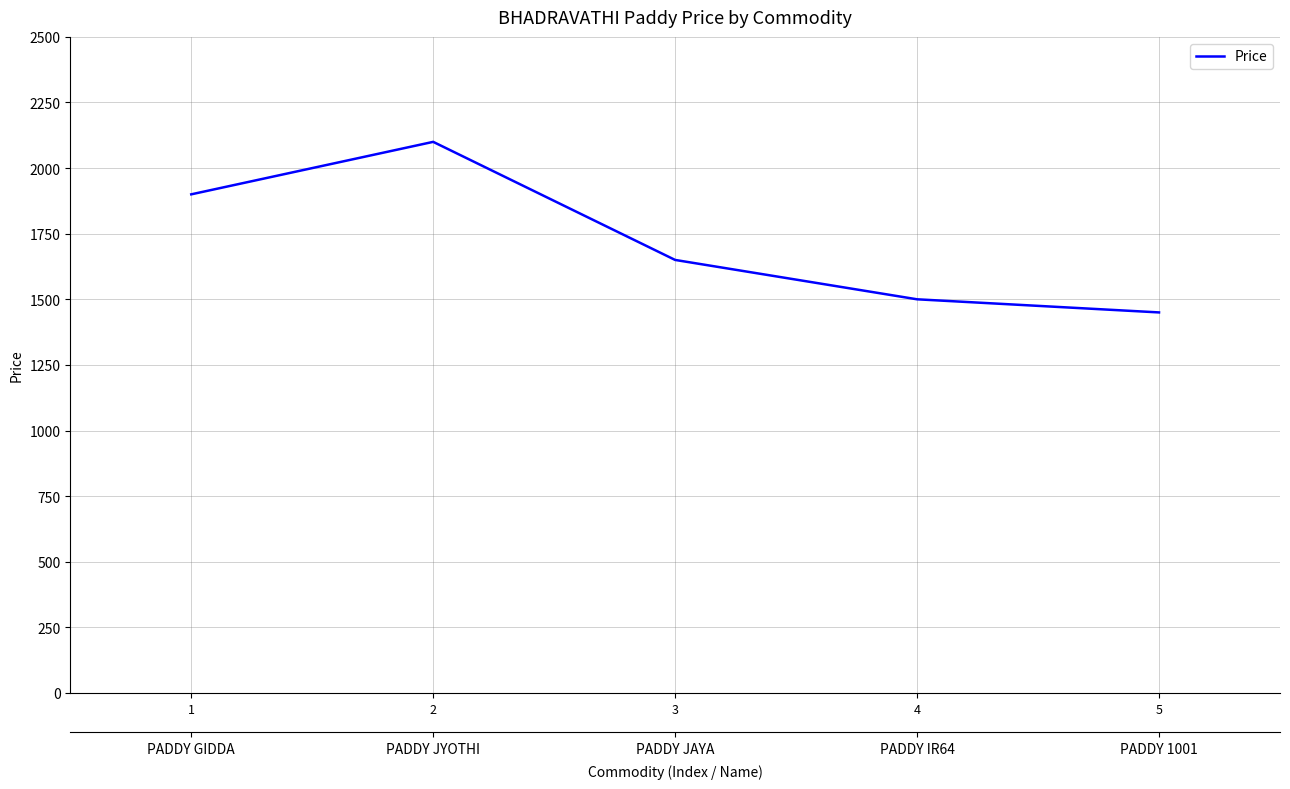

Rank the categories by value from highest to lowest.

2, 1, 3, 4, 5